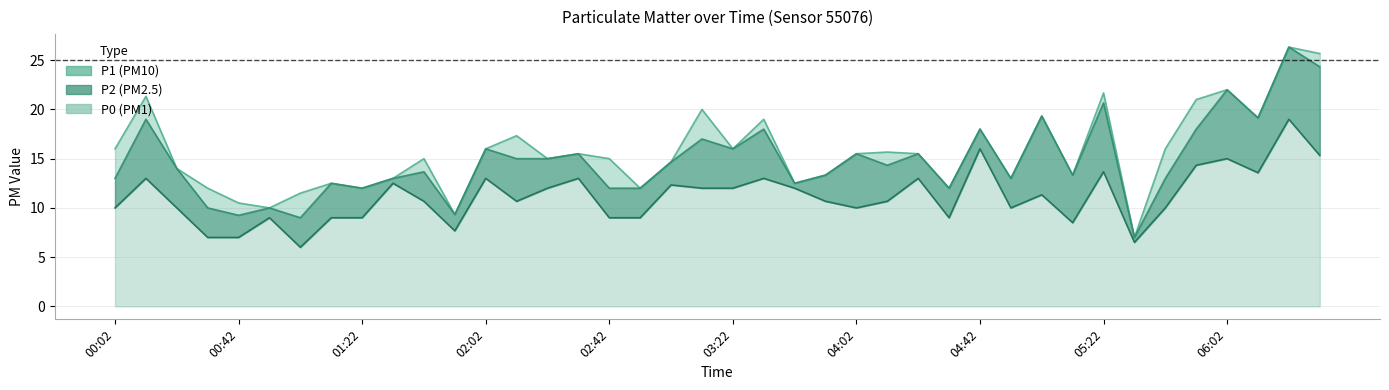

How many data points in P1 are less than 15?

17